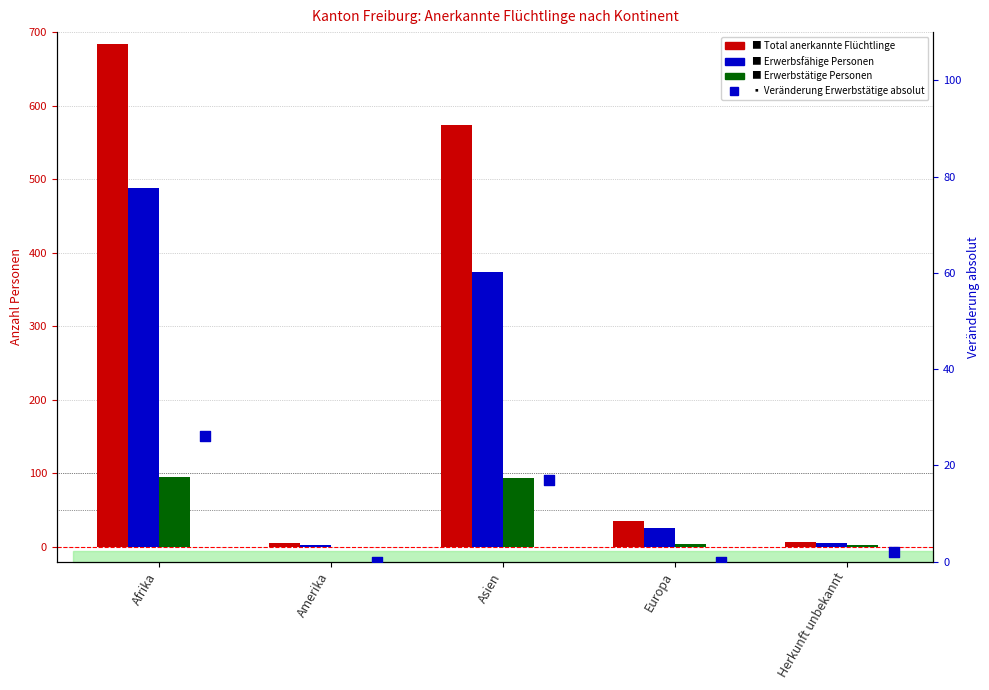

Which series contains the highest Y value?

Total anerkannte Flüchtlinge